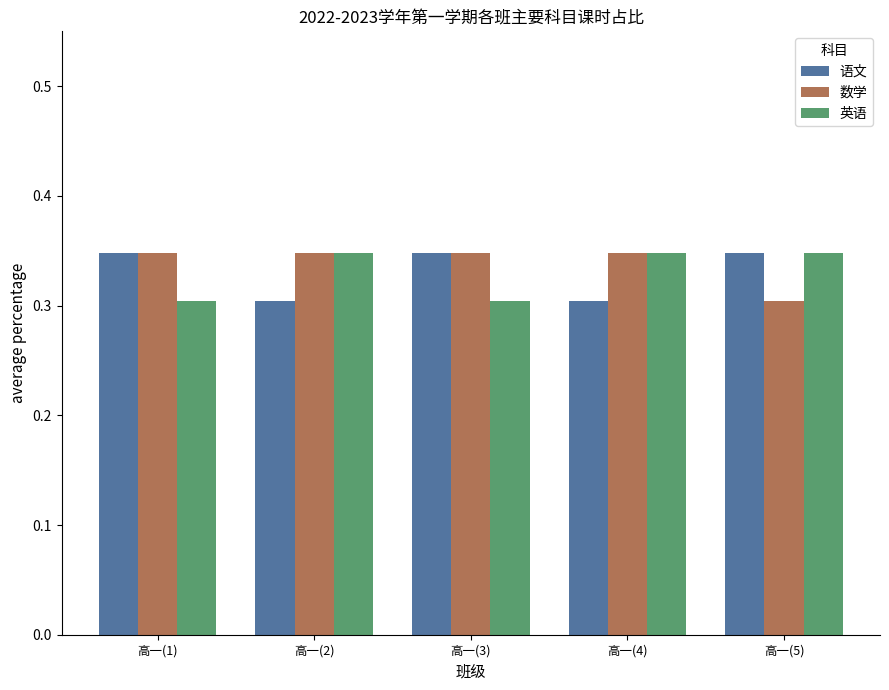

What is the total value across all series at 高一(3)?

1.0